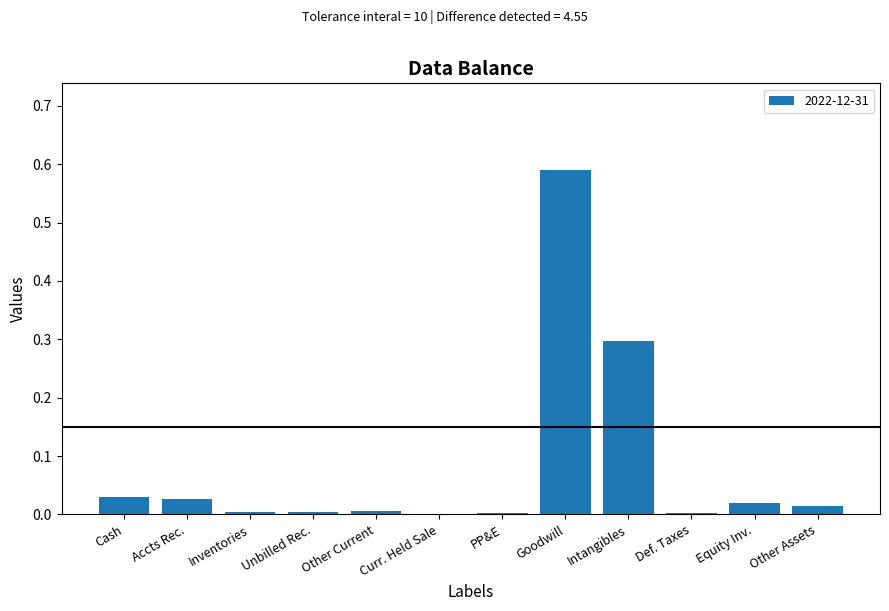

What is the sum of all values?

1.0